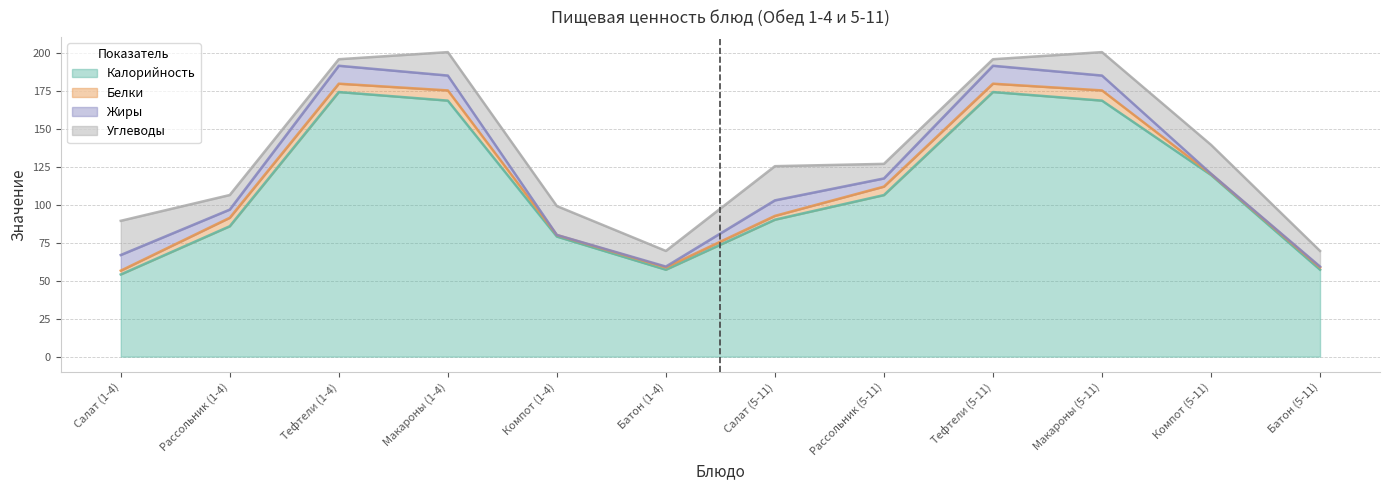

Reading right to left, transcribe all the data shown in this chart.

Калорийность: 57.2	119.5	168.4	174.1	106.3	90.1	57.2	79.0	168.4	174.1	85.8	54.1
Белки: 1.5	0.6	6.7	5.5	5.6	2.5	1.5	1.0	6.7	5.5	5.6	2.5
Жиры: 0.6	0.2	9.8	11.8	5.4	10.2	0.6	0.1	9.8	11.8	5.4	10.3
Углеводы: 10.3	19.0	15.4	4.3	9.6	22.5	10.3	19.0	15.4	4.3	9.6	22.5